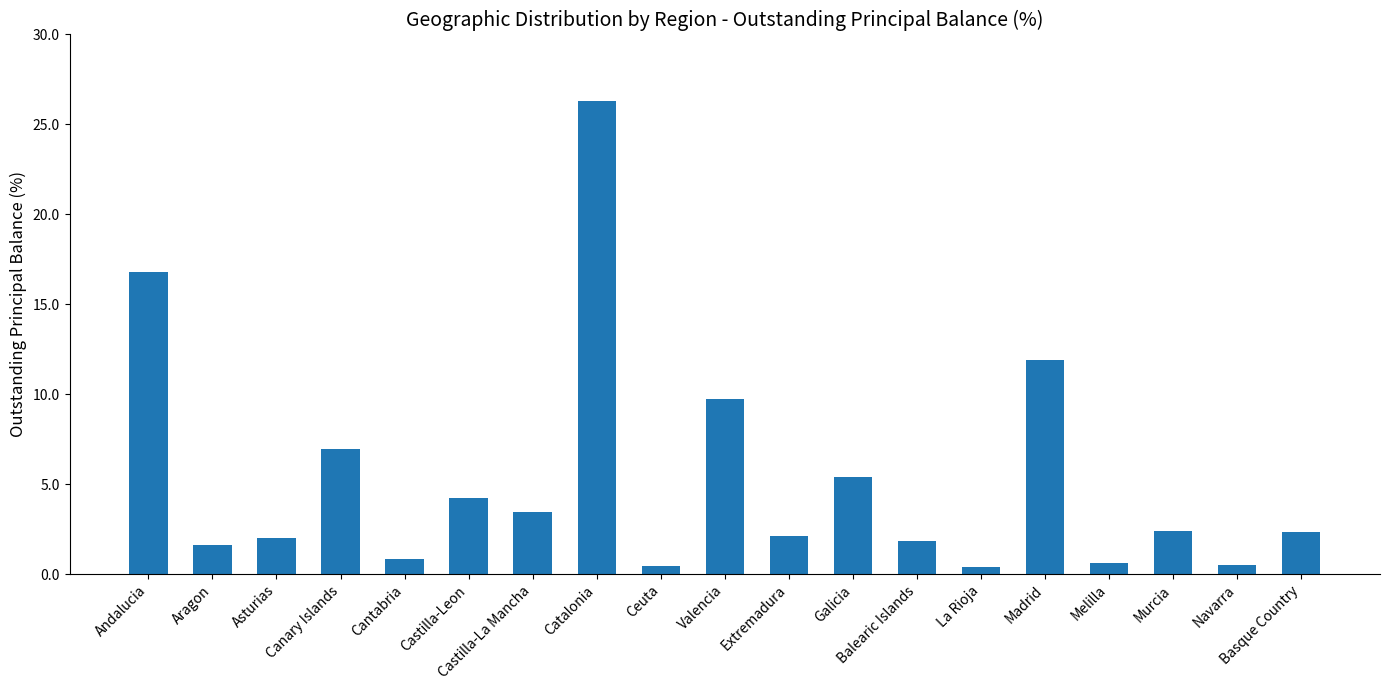

How many data points does each series have?

19